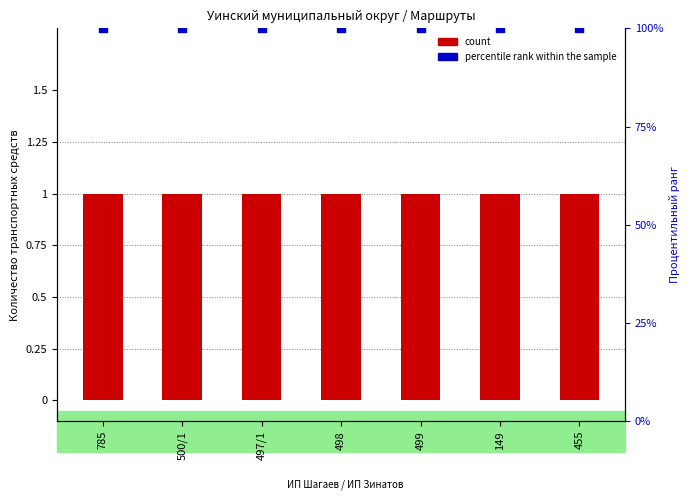

At how many categories does at least one series exceed 13?

7